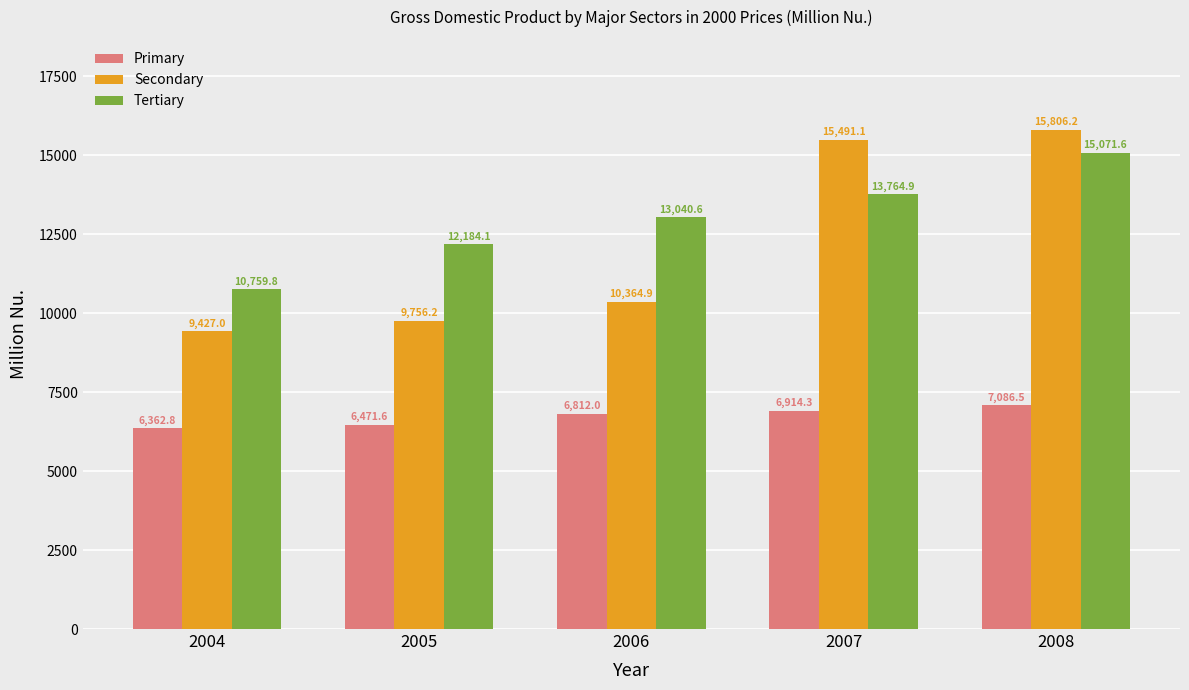

Rank the categories by Secondary value from highest to lowest.

2008, 2007, 2006, 2005, 2004